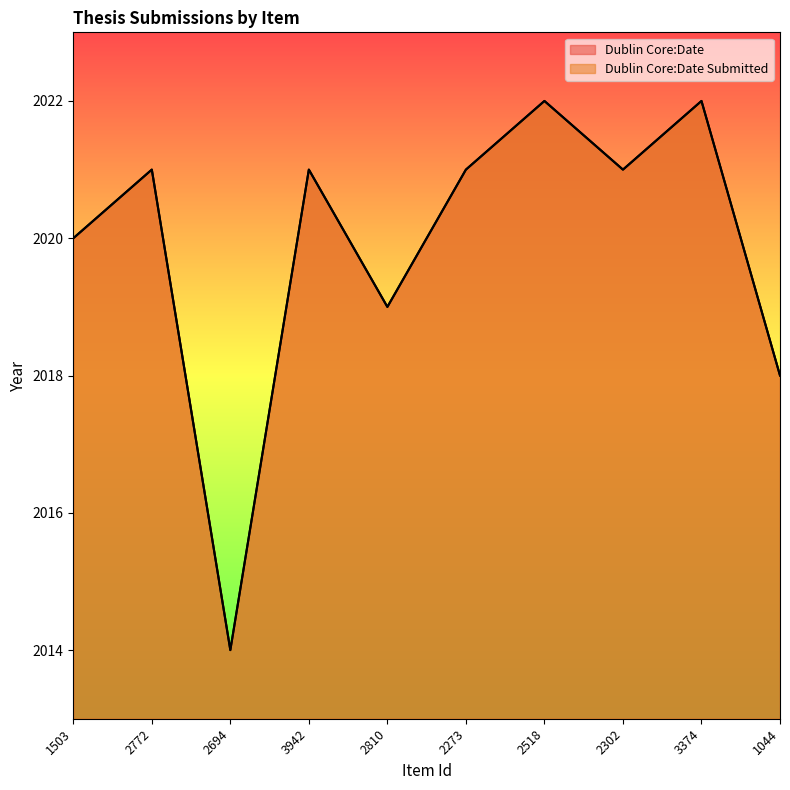

Count the number of data series in this chart.

2